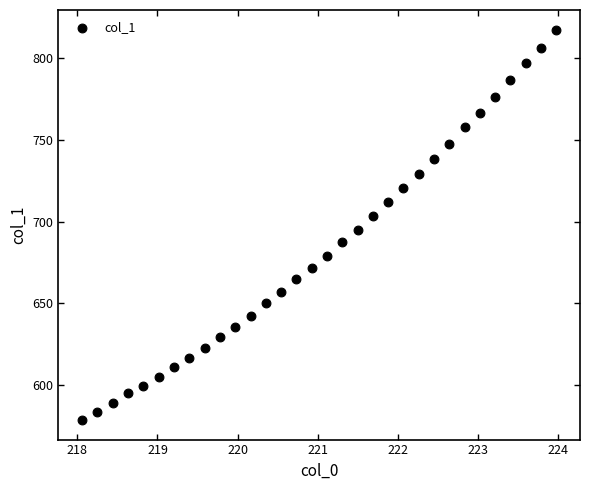

What is the range of Y values (max minus min)?

238.5